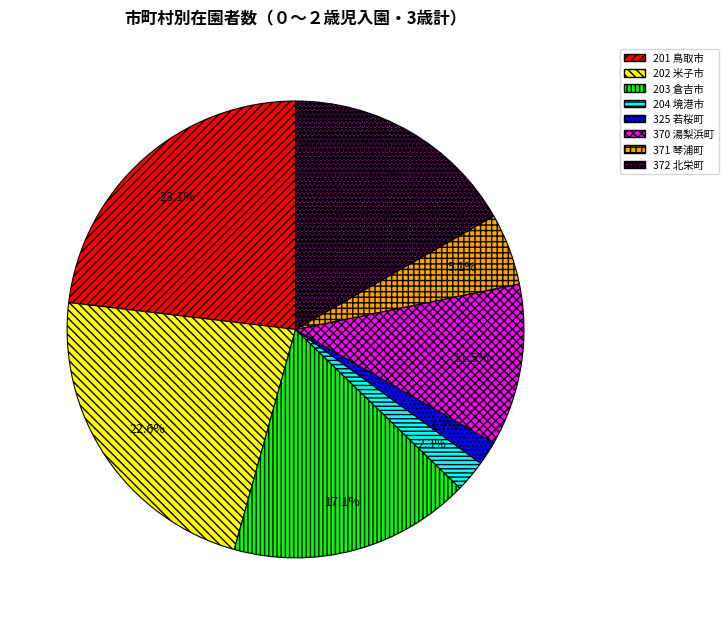

Is there a majority slice in this chart?

No